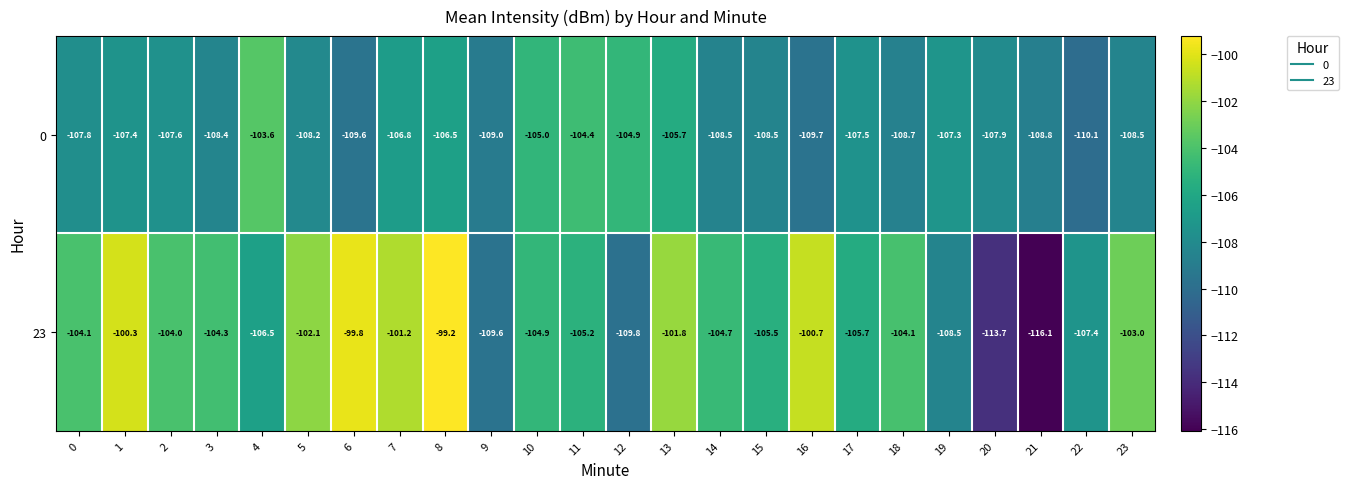

The value of 23 at 21 is -54.9. True or false?

False